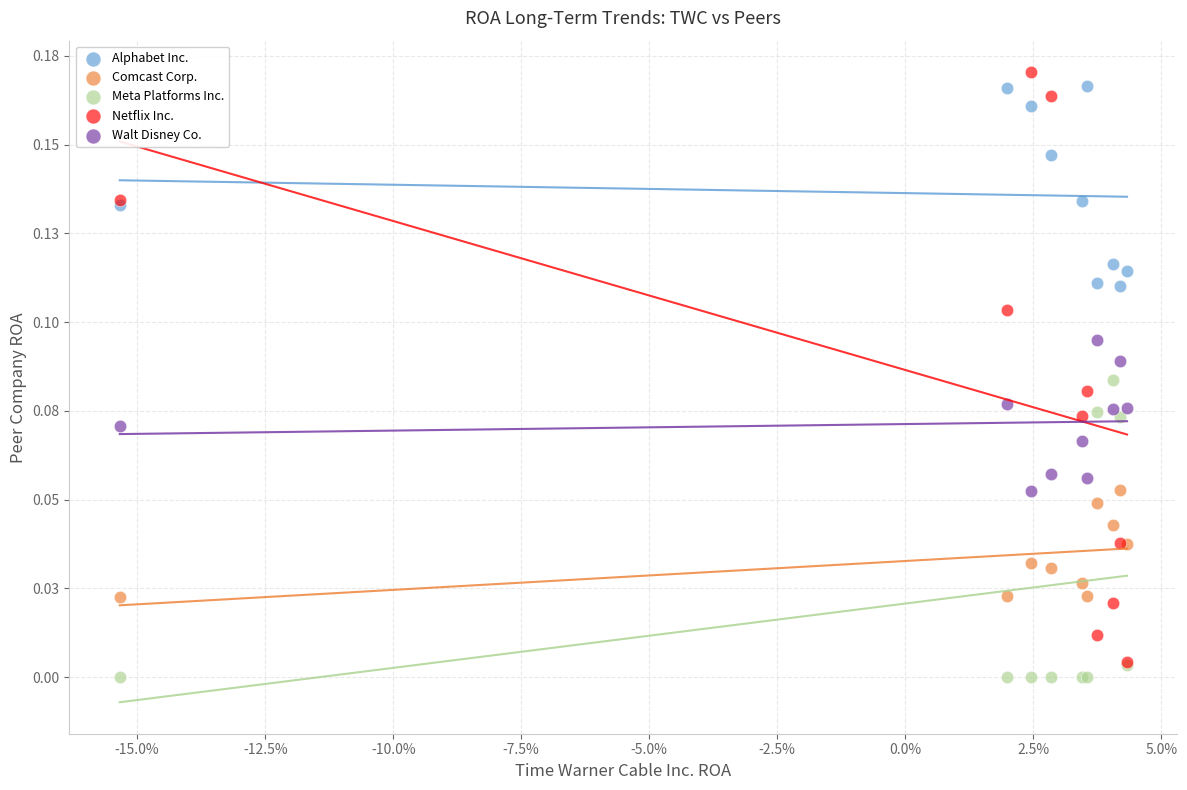

Which series reaches the maximum Y coordinate?

Netflix Inc.